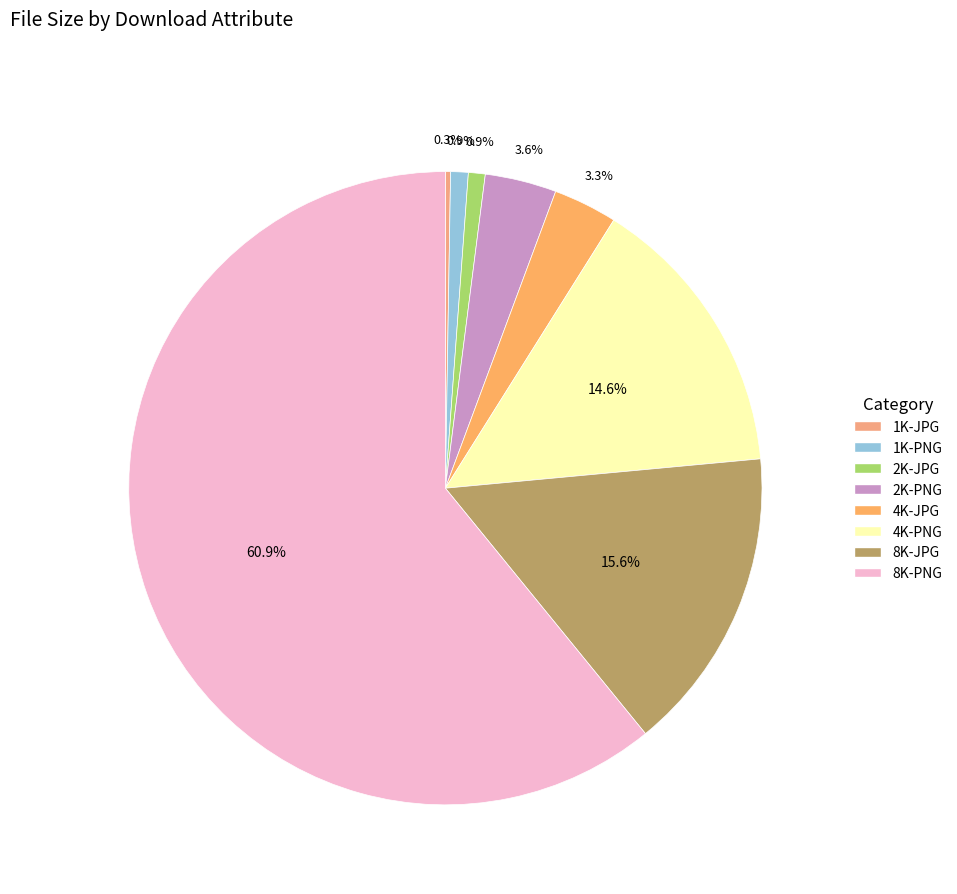

What percentage do 8K-PNG and 8K-JPG together represent?

76.5%